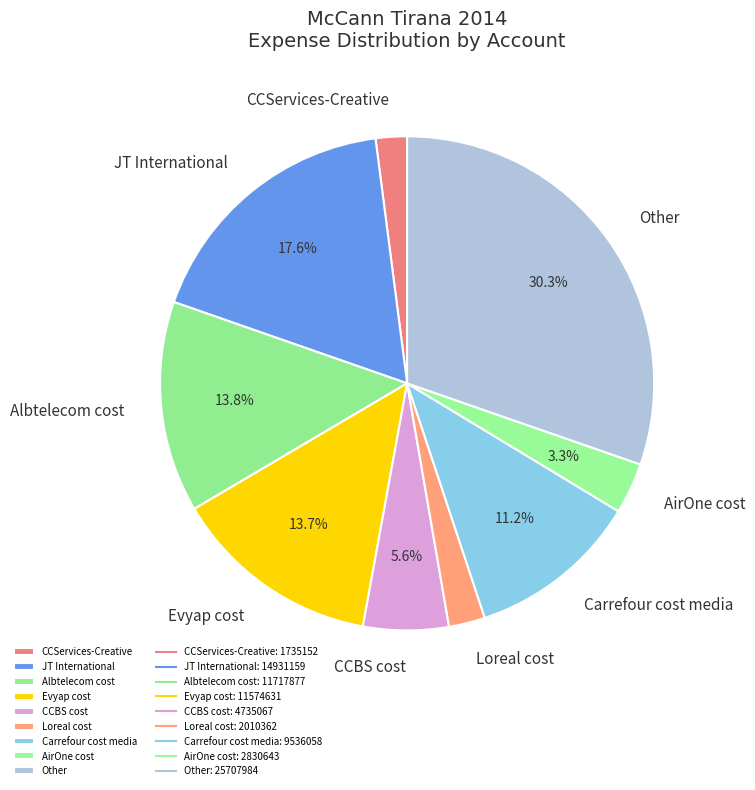

Which category has the biggest portion of the pie?

Other